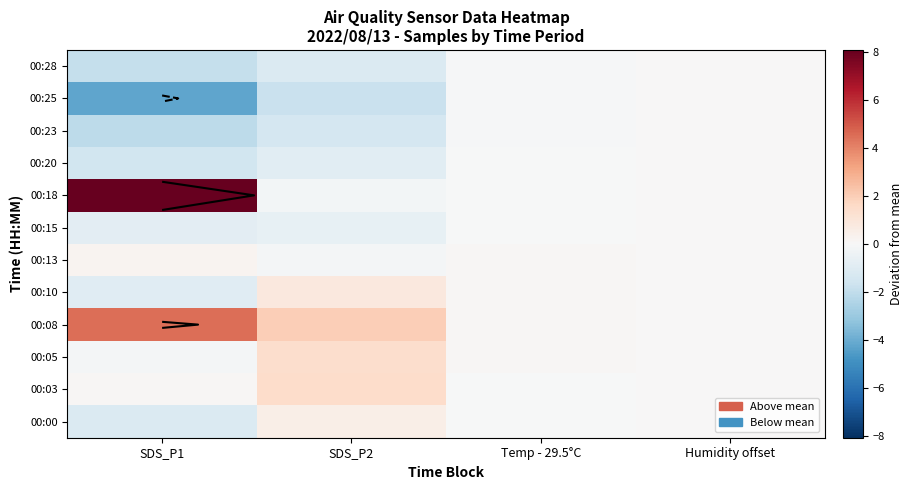

The 00:18 series shows -0.0 at Temp - 29.5°C. True or false?

True